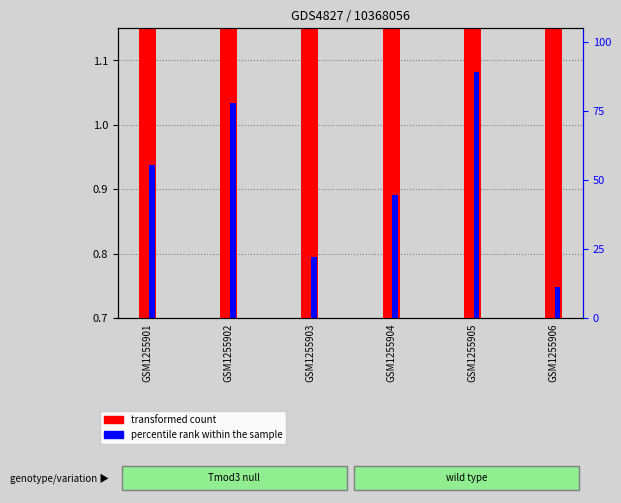

What is the difference between the highest and lowest values at GSM1255901?

54.6